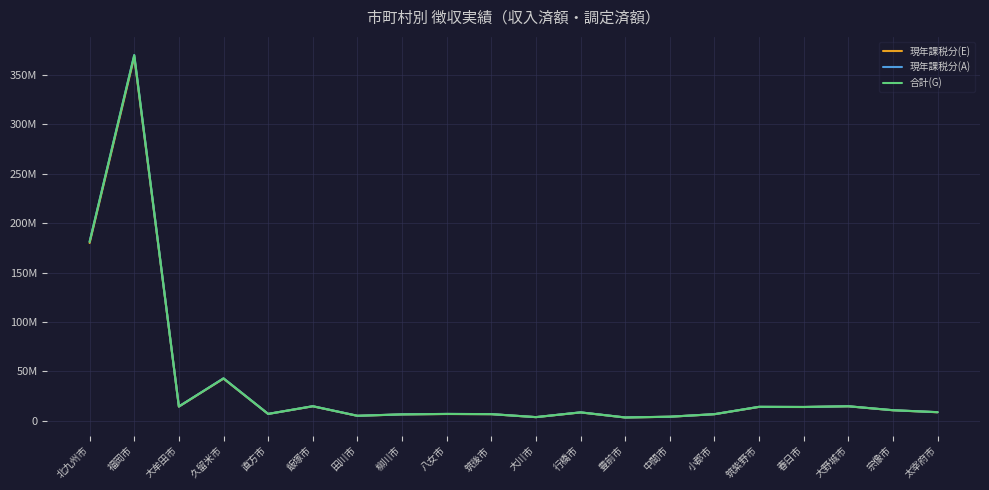

What are all the series names shown in the legend?

現年課税分(E), 現年課税分(A), 合計(G)